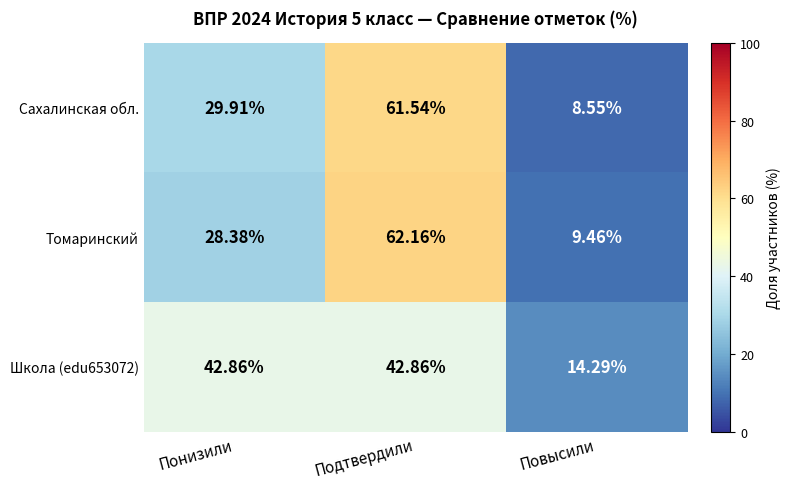

Which series has the widest spread of values?

Сахалинская обл.